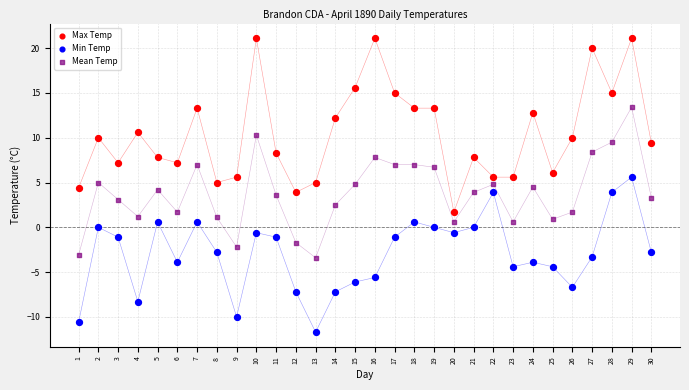

Across all data points, what is the range of X values (max minus min)?

29.0